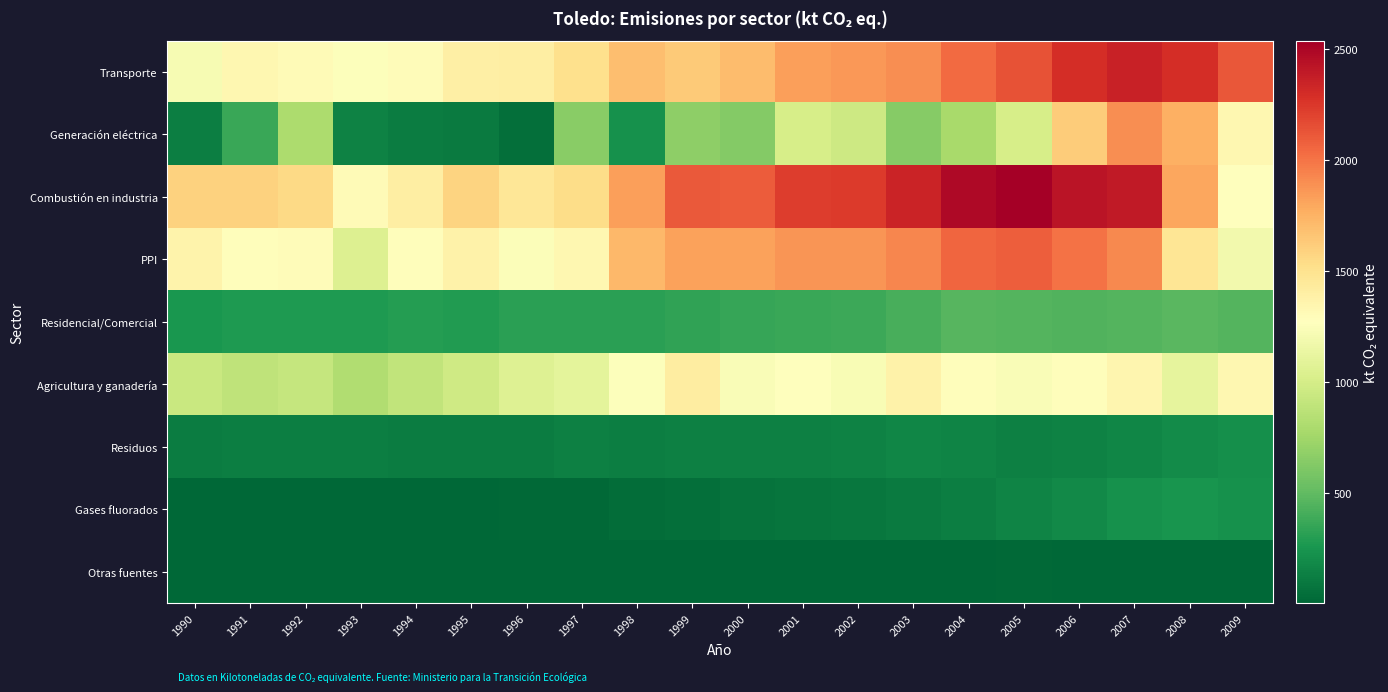

Reading left to right, extract all data points from this chart.

Transporte: 1990=1217.9	1991=1331.2	1992=1308.9	1993=1251.2	1994=1299.1	1995=1391.3	1996=1405.8	1997=1514.5	1998=1690.4	1999=1629.8	2000=1703.0	2001=1825.5	2002=1854.8	2003=1898.3	2004=2039.0	2005=2132.4	2006=2296.6	2007=2358.1	2008=2296.8	2009=2119.6
Generación eléctrica: 1990=126.5	1991=363.2	1992=797.2	1993=150.9	1994=113.4	1995=103.3	1996=46.5	1997=656.4	1998=223.3	1999=676.5	2000=636.6	2001=1012.5	2002=961.4	2003=638.2	2004=782.1	2005=1005.1	2006=1618.2	2007=1901.3	2008=1764.6	2009=1330.4
Combustión en industria: 1990=1596.5	1991=1587.0	1992=1551.2	1993=1304.6	1994=1402.2	1995=1581.5	1996=1459.4	1997=1527.8	1998=1832.7	1999=2106.8	2000=2100.0	2001=2219.9	2002=2230.0	2003=2343.1	2004=2478.3	2005=2536.2	2006=2418.5	2007=2390.9	2008=1796.8	2009=1269.8
PPI: 1990=1369.0	1991=1282.0	1992=1299.3	1993=1042.8	1994=1282.5	1995=1371.4	1996=1242.1	1997=1336.4	1998=1717.0	1999=1823.7	2000=1814.7	2001=1871.5	2002=1865.4	2003=1923.8	2004=2057.2	2005=2086.4	2006=2006.9	2007=1917.2	2008=1476.0	2009=1184.1
Residencial/Comercial: 1990=252.5	1991=272.2	1992=275.0	1993=278.8	1994=297.8	1995=290.3	1996=312.4	1997=313.6	1998=314.5	1999=339.8	2000=359.8	2001=363.5	2002=378.4	2003=416.3	2004=460.3	2005=458.4	2006=442.0	2007=451.4	2008=470.7	2009=457.3
Agricultura y ganadería: 1990=936.2	1991=888.4	1992=916.3	1993=823.7	1994=903.8	1995=969.8	1996=1059.1	1997=1100.2	1998=1255.2	1999=1413.6	2000=1231.9	2001=1276.8	2002=1227.1	2003=1371.1	2004=1284.0	2005=1230.7	2006=1281.6	2007=1346.1	2008=1110.0	2009=1338.7
Residuos: 1990=121.8	1991=124.9	1992=124.7	1993=124.4	1994=117.1	1995=115.7	1996=121.9	1997=136.4	1998=128.2	1999=134.8	2000=134.3	2001=140.5	2002=150.1	2003=164.4	2004=160.1	2005=135.5	2006=148.2	2007=168.6	2008=197.0	2009=217.0
Gases fluorados: 1990=5.4	1991=6.5	1992=7.6	1993=8.4	1994=9.2	1995=9.9	1996=16.1	1997=23.1	1998=37.9	1999=49.7	2000=64.5	2001=79.3	2002=92.2	2003=110.0	2004=130.7	2005=153.8	2006=191.1	2007=226.3	2008=245.1	2009=229.4
Otras fuentes: 1990=5.0	1991=7.9	1992=4.8	1993=4.4	1994=7.5	1995=4.2	1996=5.2	1997=5.7	1998=6.2	1999=7.6	2000=10.2	2001=9.7	2002=11.8	2003=11.2	2004=12.8	2005=22.5	2006=12.7	2007=7.0	2008=6.3	2009=7.1